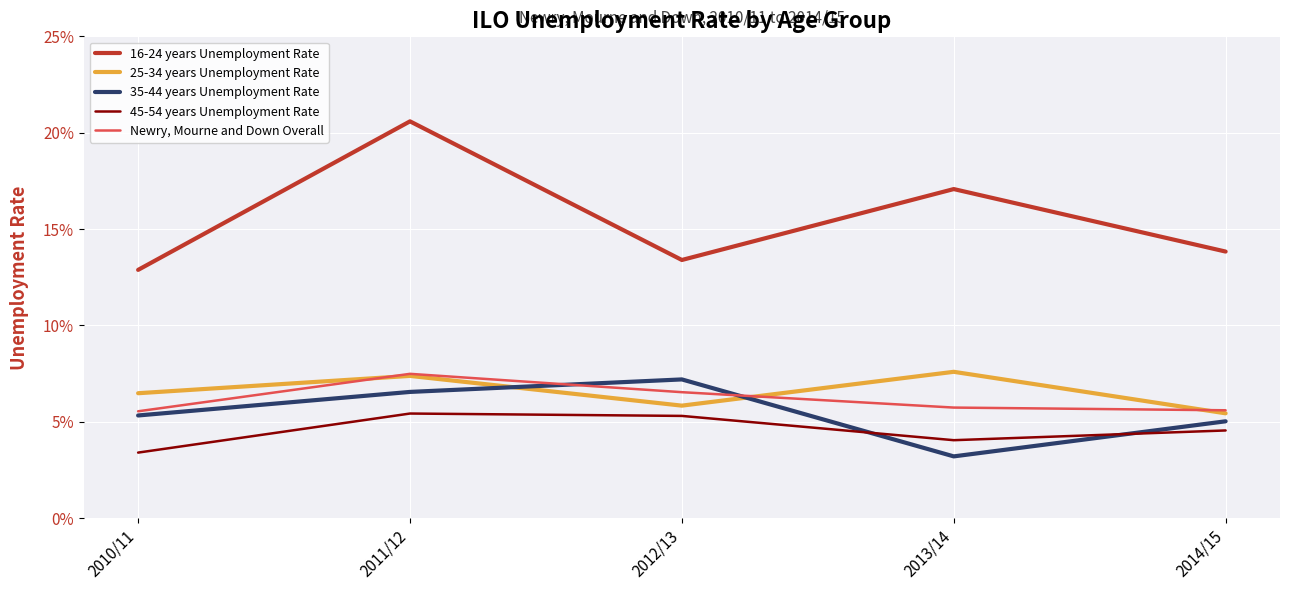

What is the label of the 2nd point from the left?

2011/12